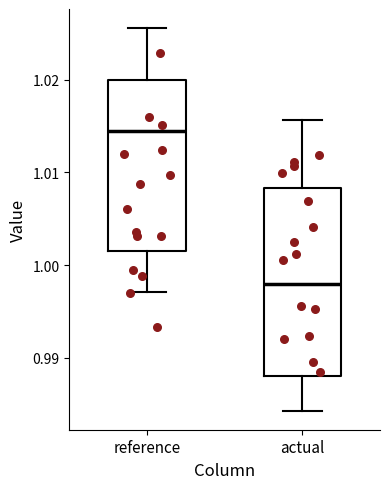

Comparing the boxes themselves (not the whiskers), which one is the tallest?

actual